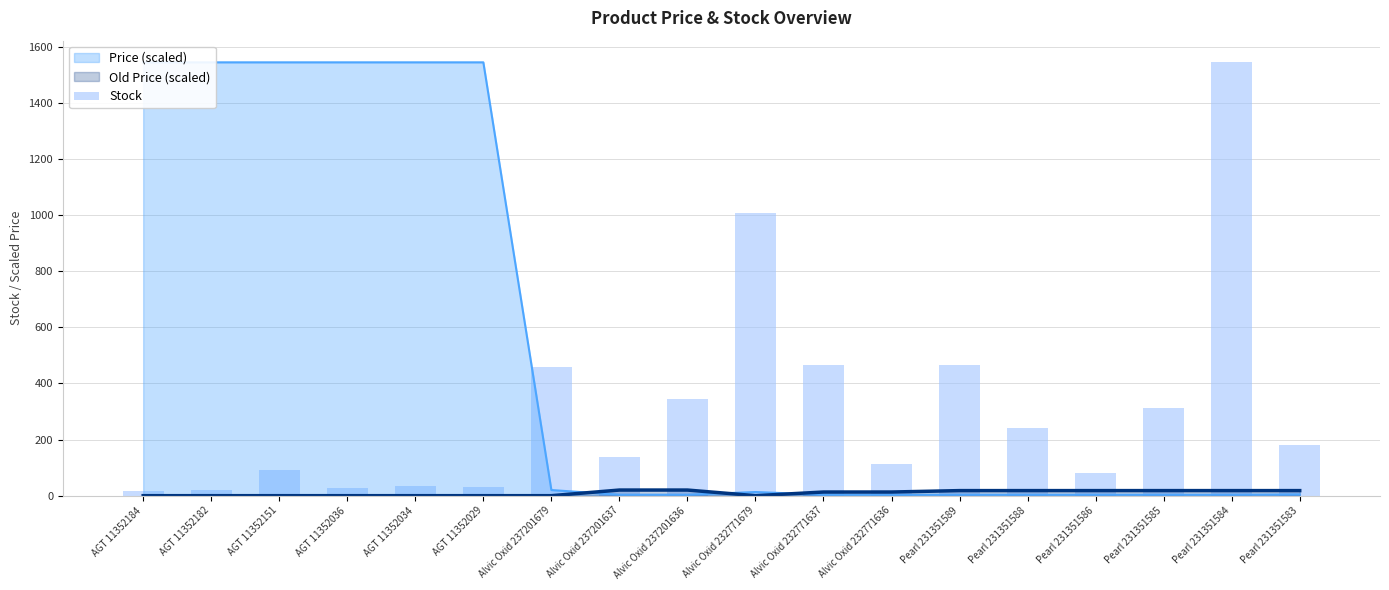

At which label is the value closest to 781?

Alvic Oxid 232771679